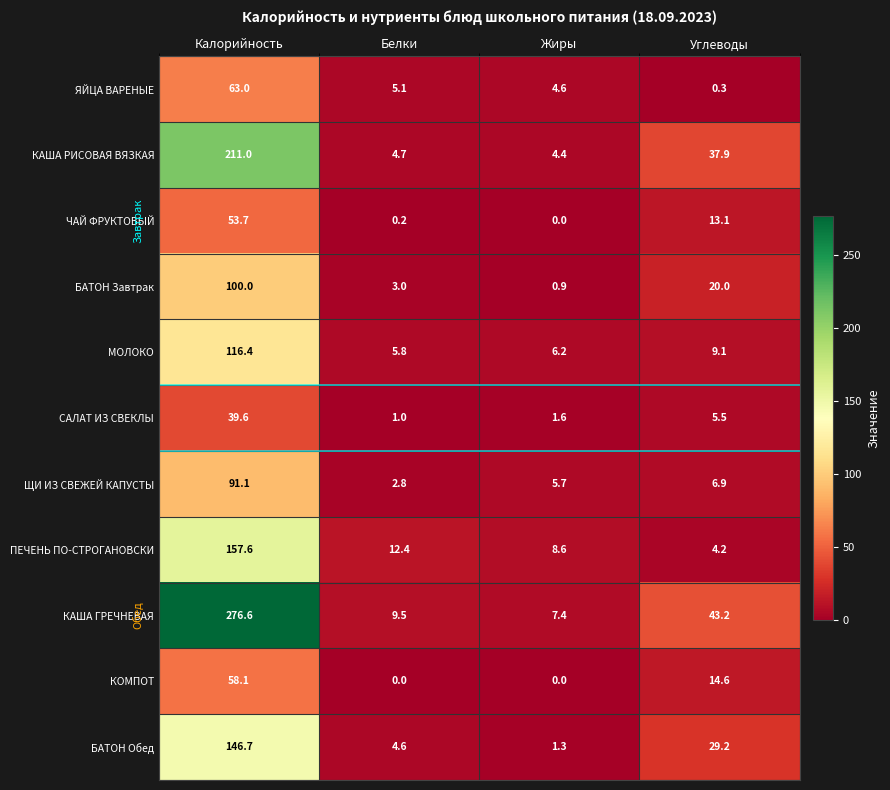

At which label does КАША РИСОВАЯ ВЯЗКАЯ reach its peak?

Калорийность